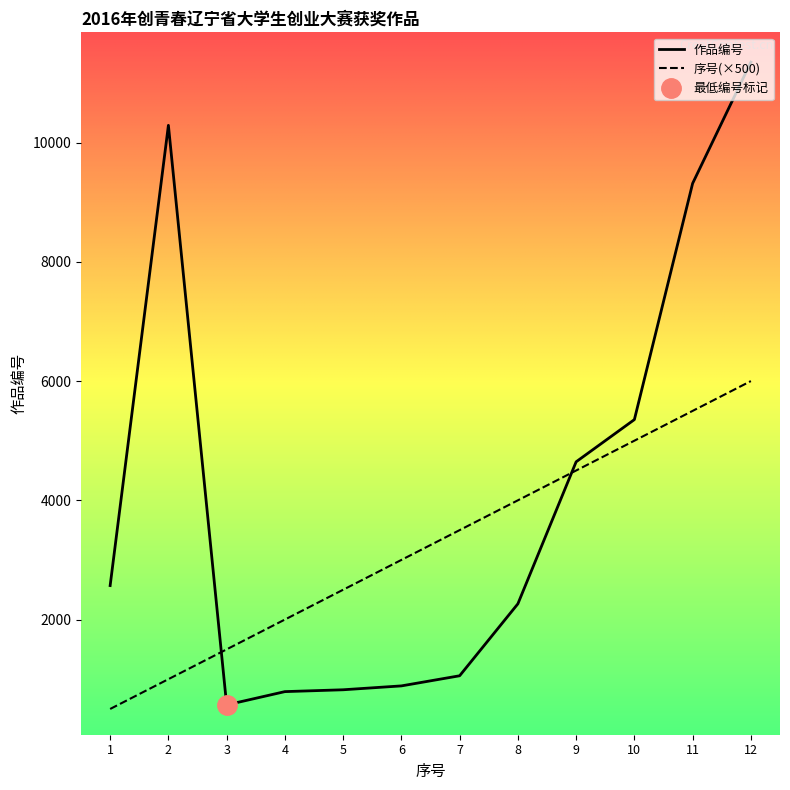

How many distinct data groups are displayed?

2